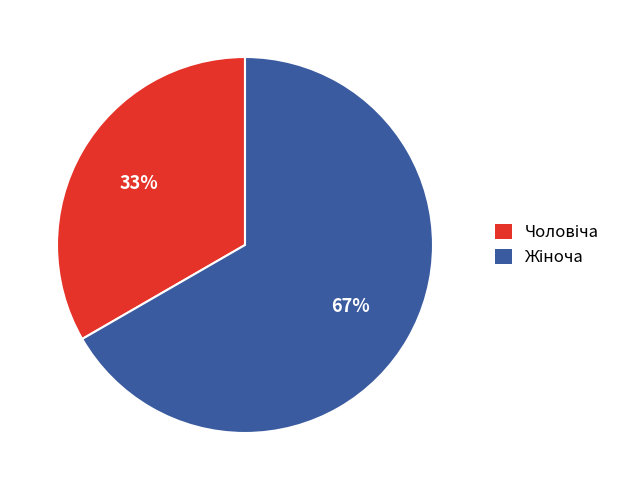

Does any single category account for the majority?

Yes